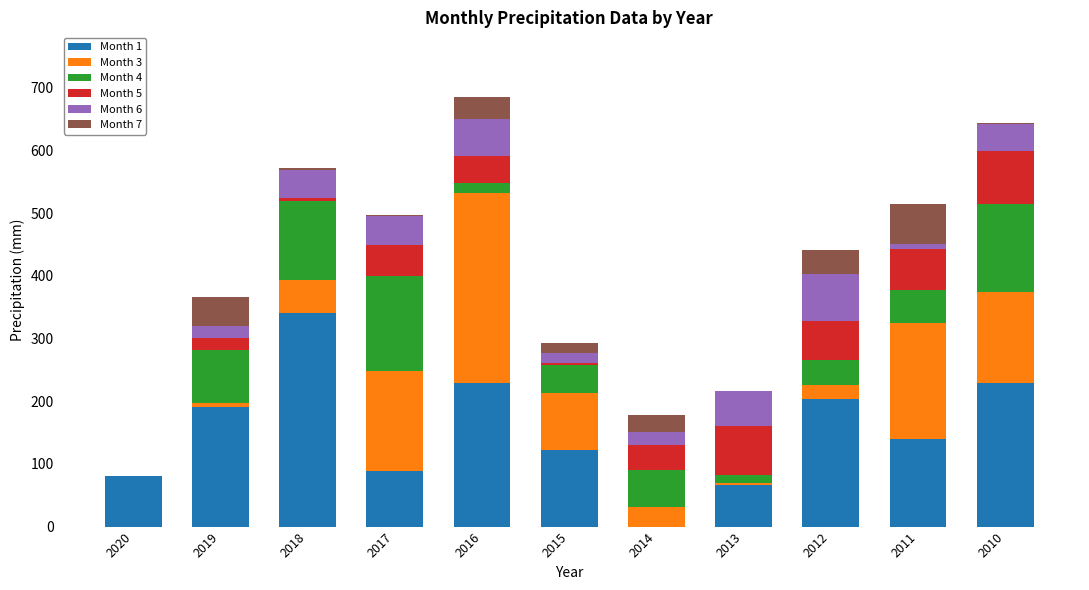

What is the highest value of the Month 1 series?

341.4